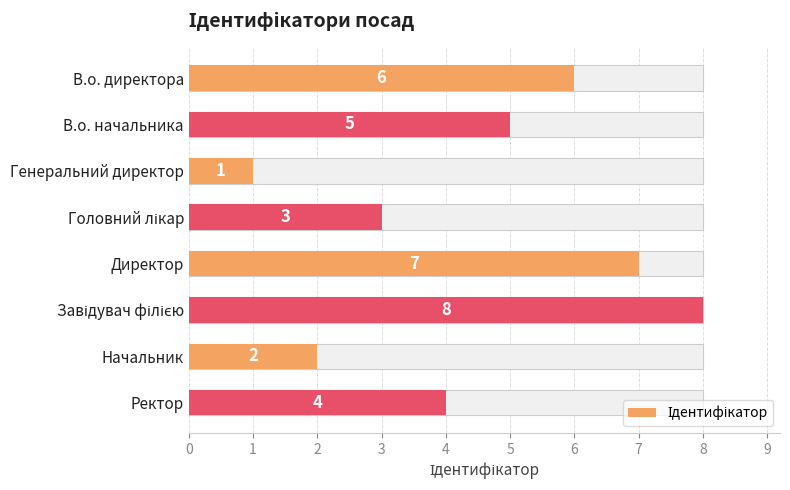

What is the greatest value displayed?

8